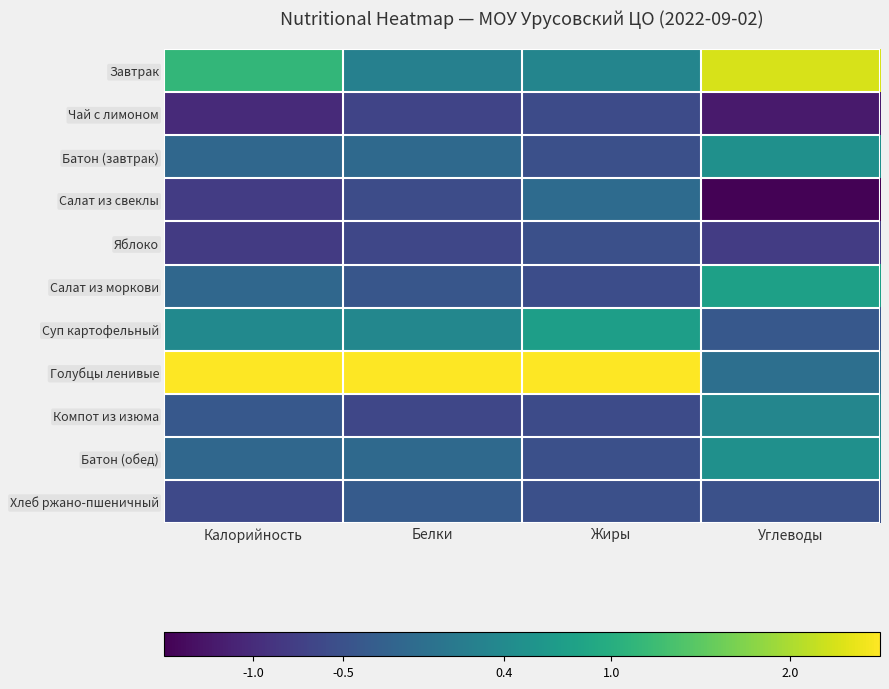

Reading left to right, list all the values displayed in this chart.

Завтрак: Калорийность=1.1	Белки=0.2	Жиры=0.3	Углеводы=2.3
Чай с лимоном: Калорийность=-1.0	Белки=-0.7	Жиры=-0.6	Углеводы=-1.2
Батон (завтрак): Калорийность=-0.2	Белки=-0.1	Жиры=-0.5	Углеводы=0.5
Салат из свеклы: Калорийность=-0.8	Белки=-0.6	Жиры=-0.1	Углеводы=-1.5
Яблоко: Калорийность=-0.8	Белки=-0.6	Жиры=-0.5	Углеводы=-0.8
Салат из моркови: Калорийность=-0.2	Белки=-0.4	Жиры=-0.5	Углеводы=0.8
Суп картофельный: Калорийность=0.4	Белки=0.4	Жиры=0.7	Углеводы=-0.4
Голубцы ленивые: Калорийность=2.6	Белки=3.0	Жиры=2.9	Углеводы=-0.0
Компот из изюма: Калорийность=-0.4	Белки=-0.6	Жиры=-0.6	Углеводы=0.3
Батон (обед): Калорийность=-0.2	Белки=-0.1	Жиры=-0.5	Углеводы=0.5
Хлеб ржано-пшеничный: Калорийность=-0.6	Белки=-0.4	Жиры=-0.5	Углеводы=-0.5